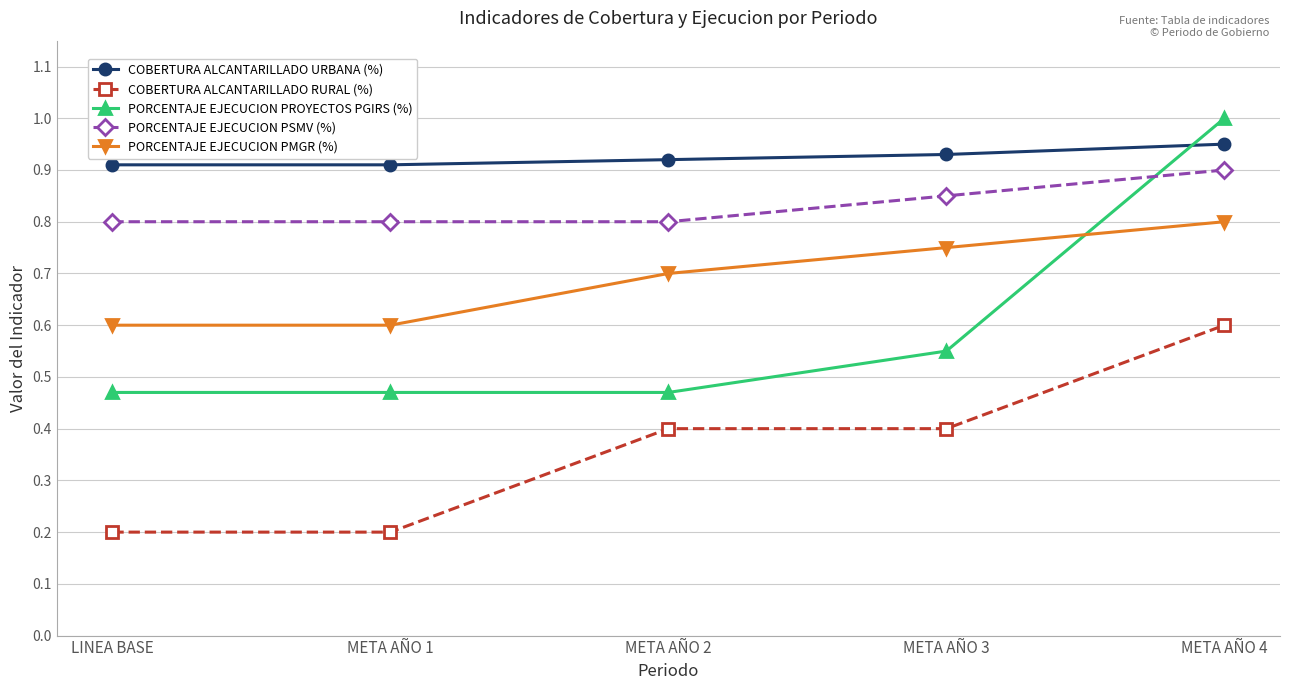

Is this an area chart (filled region under the line)?

No